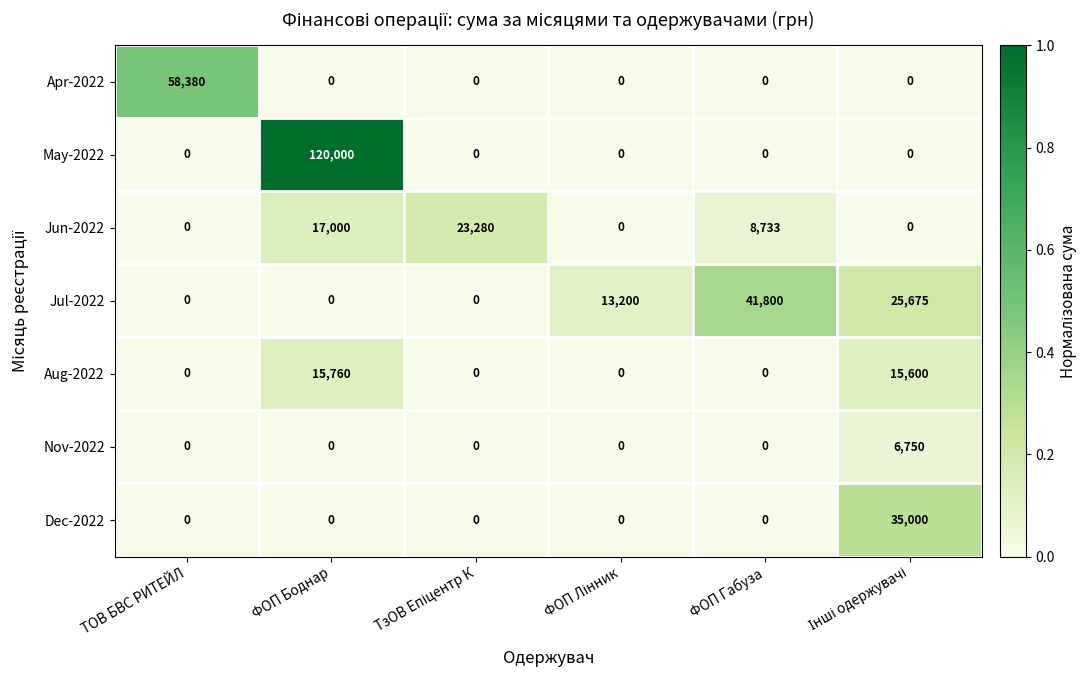

Which series has the largest total across all categories?

May-2022